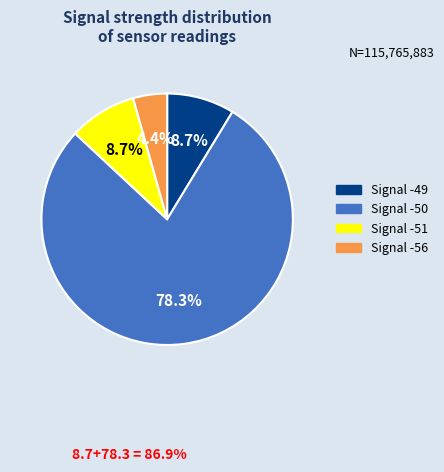

How many slices are in this pie chart?

4